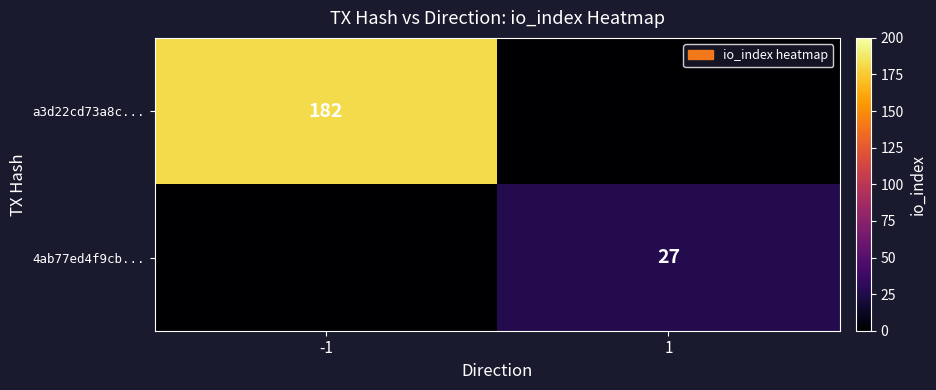

How many series are shown in this chart?

2